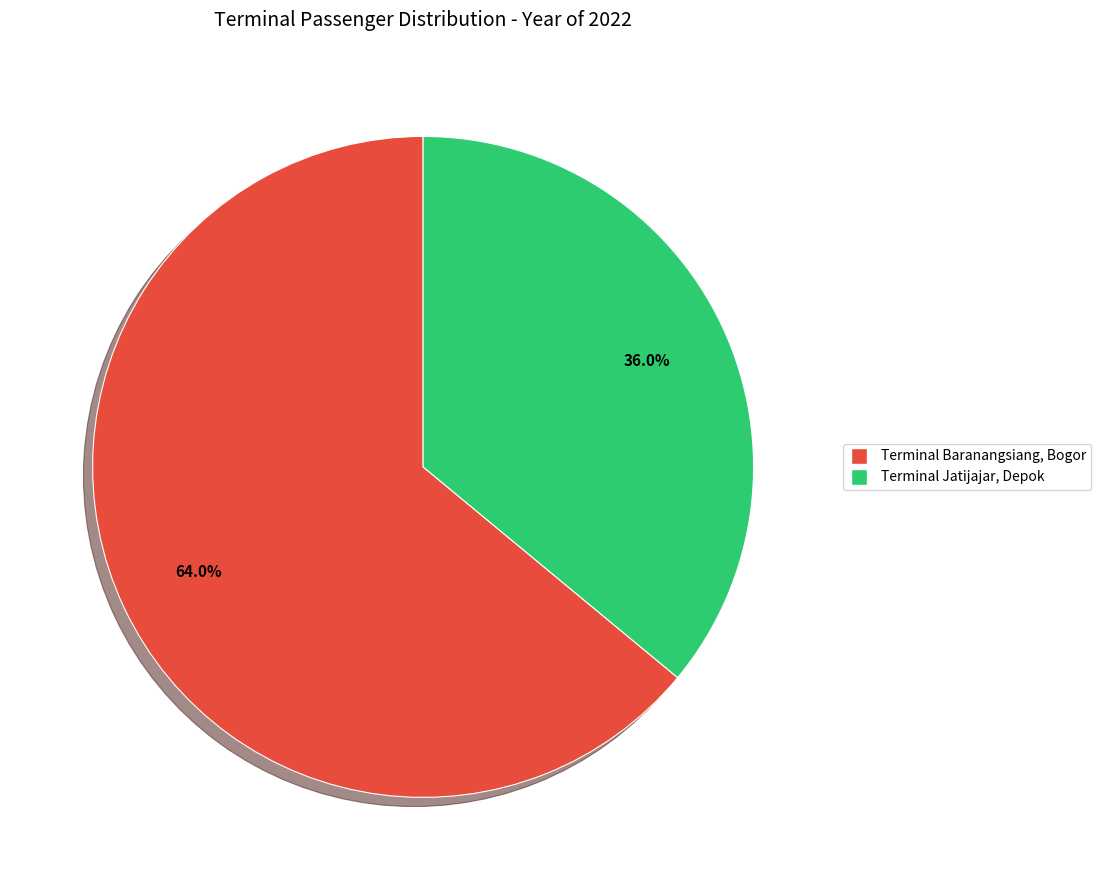

How many slices are in this pie chart?

2